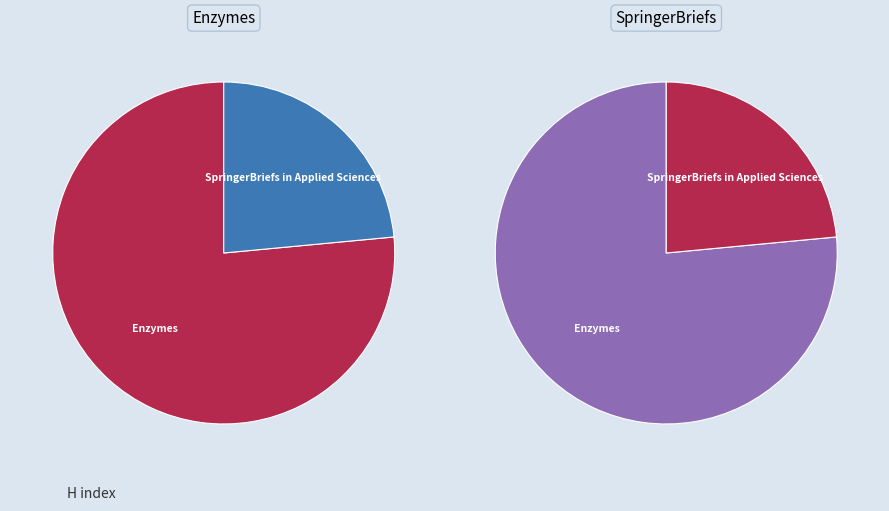

How many slices are in this pie chart?

2